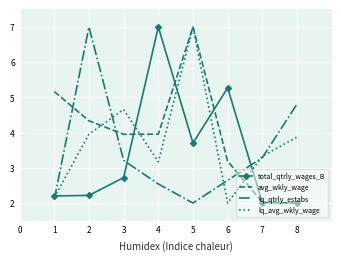

Which series has the largest total across all categories?

avg_wkly_wage